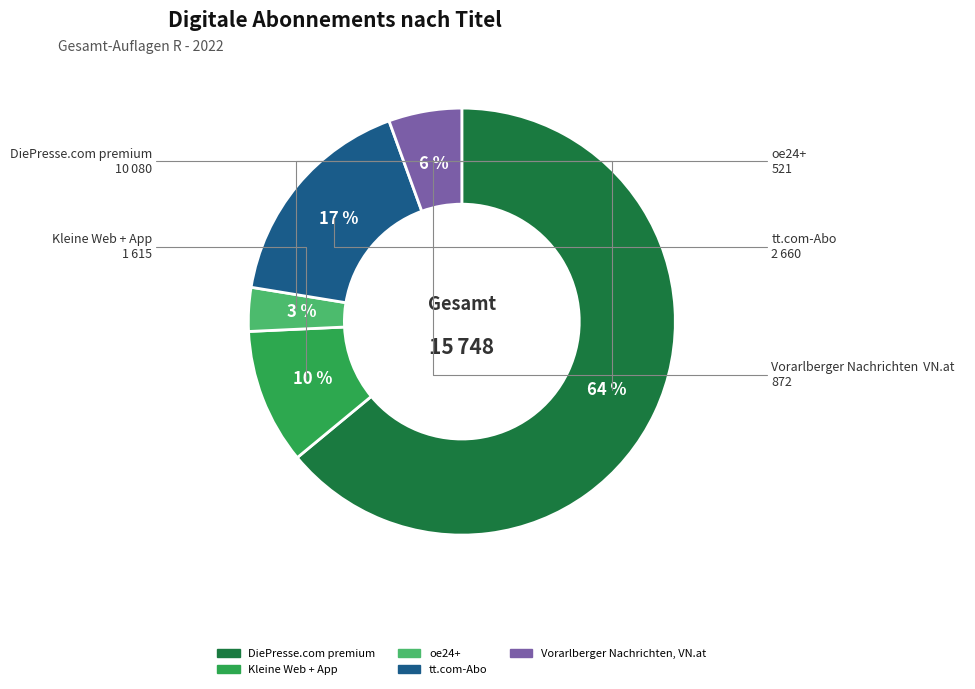

Is there any slice that represents more than half of the pie?

Yes